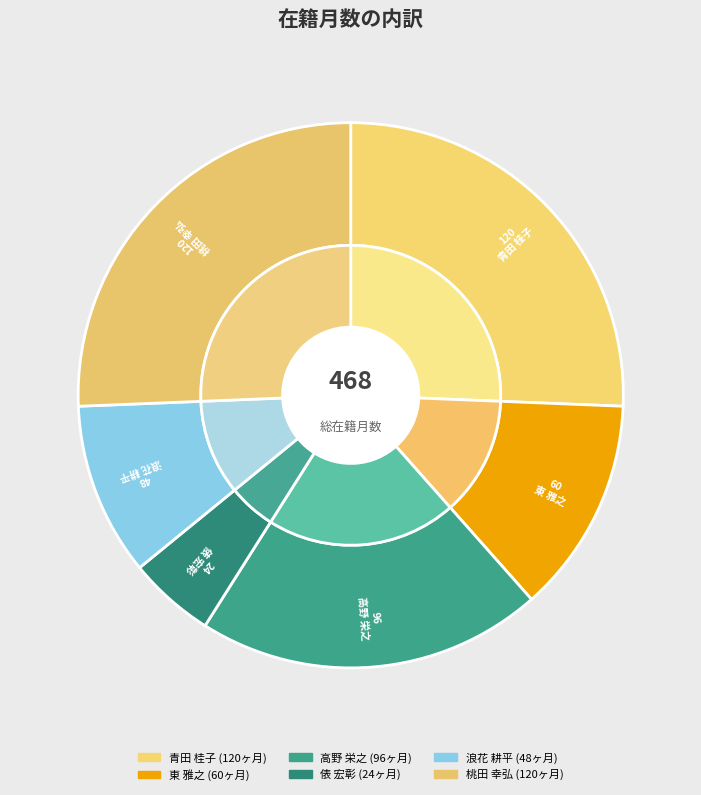

Does 桃田 幸弘 account for over 50% of the chart?

No